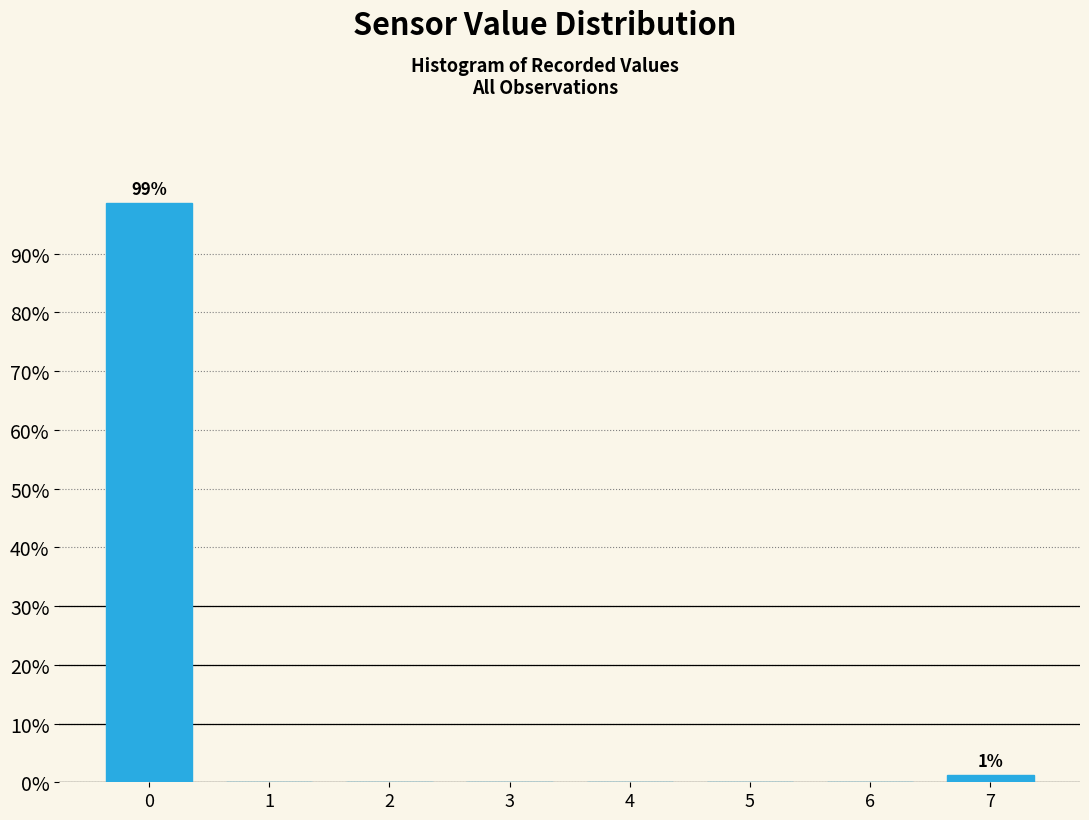

Reading left to right, extract all data points from this chart.

0=98.7	1=0.0	2=0.0	3=0.0	4=0.0	5=0.0	6=0.0	7=1.3